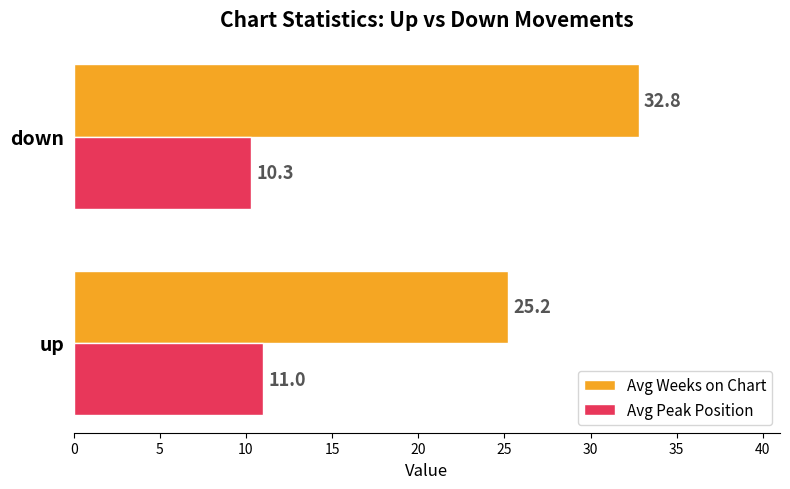

Is the value of Avg Peak Position at down greater than the value of Avg Weeks on Chart at down?

No